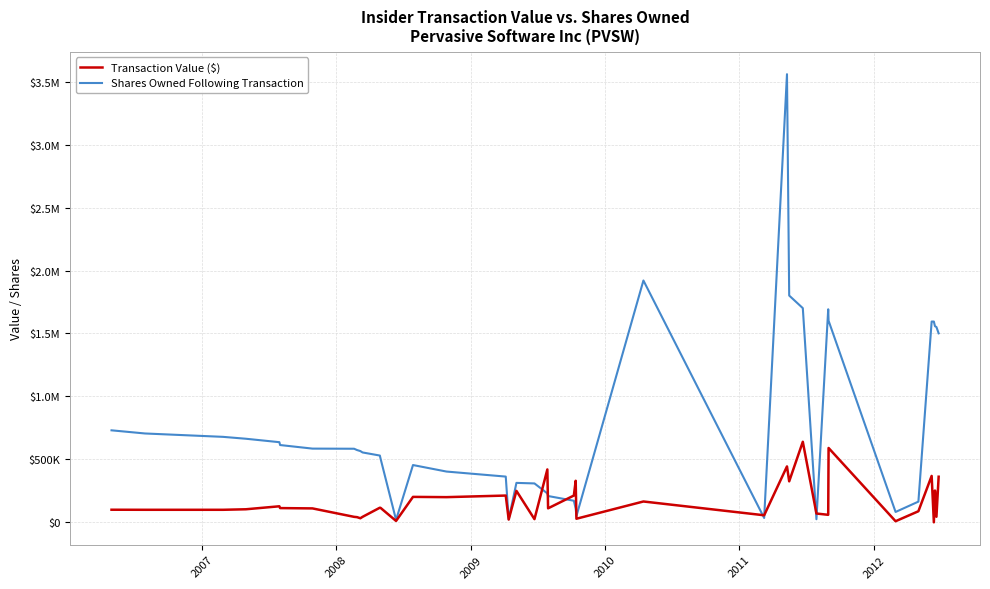

Is this an area chart (filled region under the line)?

No